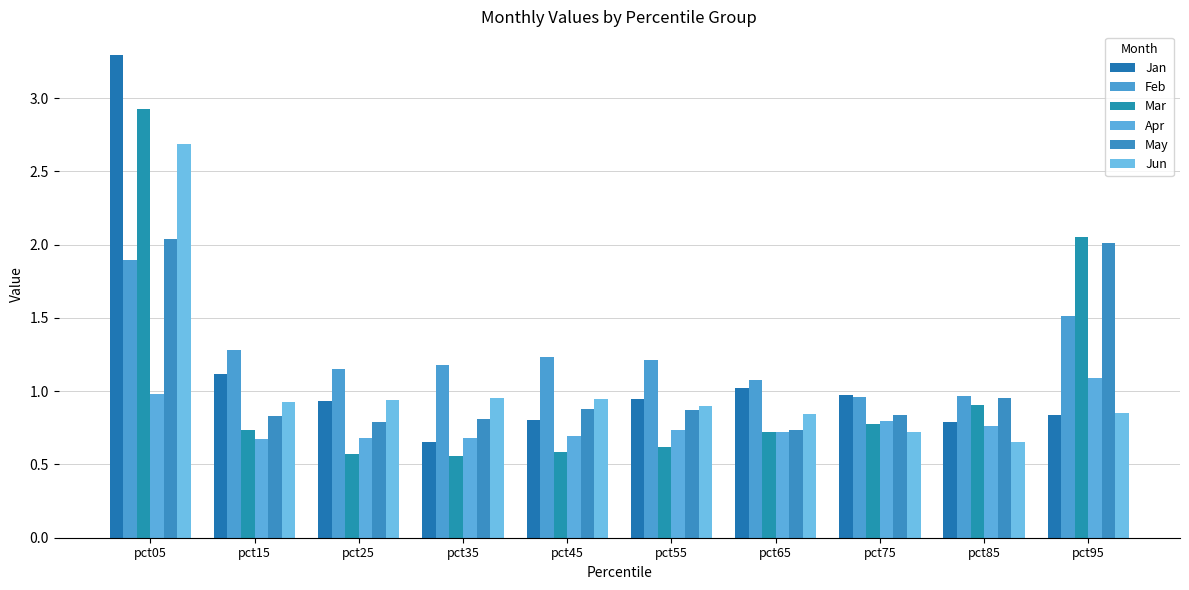

Reading left to right, transcribe all the data shown in this chart.

Jan: pct05=3.3	pct15=1.1	pct25=0.9	pct35=0.7	pct45=0.8	pct55=0.9	pct65=1.0	pct75=1.0	pct85=0.8	pct95=0.8
Feb: pct05=1.9	pct15=1.3	pct25=1.2	pct35=1.2	pct45=1.2	pct55=1.2	pct65=1.1	pct75=1.0	pct85=1.0	pct95=1.5
Mar: pct05=2.9	pct15=0.7	pct25=0.6	pct35=0.6	pct45=0.6	pct55=0.6	pct65=0.7	pct75=0.8	pct85=0.9	pct95=2.1
Apr: pct05=1.0	pct15=0.7	pct25=0.7	pct35=0.7	pct45=0.7	pct55=0.7	pct65=0.7	pct75=0.8	pct85=0.8	pct95=1.1
May: pct05=2.0	pct15=0.8	pct25=0.8	pct35=0.8	pct45=0.9	pct55=0.9	pct65=0.7	pct75=0.8	pct85=1.0	pct95=2.0
Jun: pct05=2.7	pct15=0.9	pct25=0.9	pct35=1.0	pct45=0.9	pct55=0.9	pct65=0.8	pct75=0.7	pct85=0.7	pct95=0.8